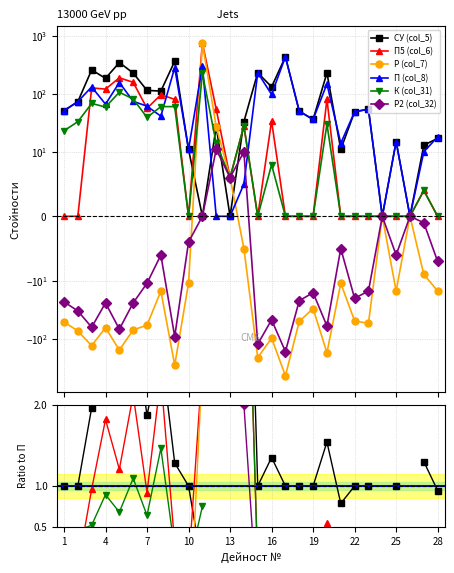

Which series has the largest range (max minus min)?

Р (col_7)